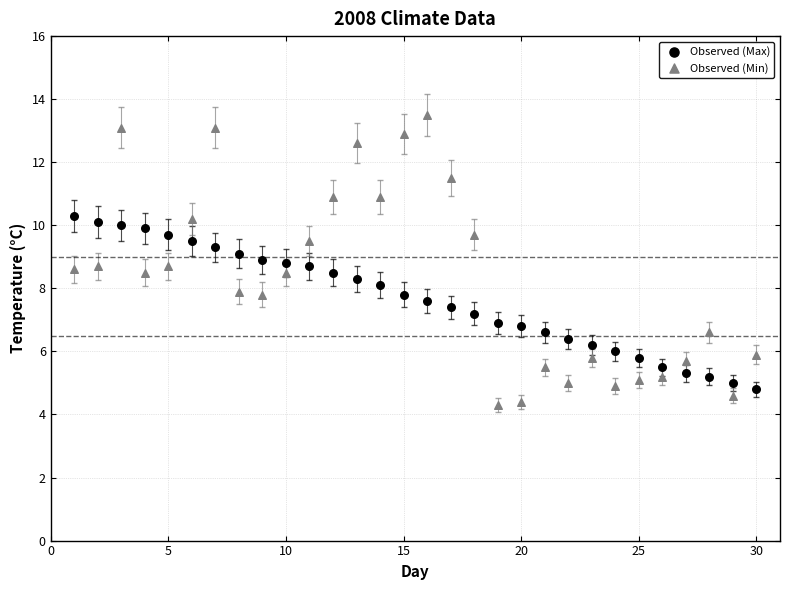

What are all the series names shown in the legend?

Observed (Max), Observed (Min)